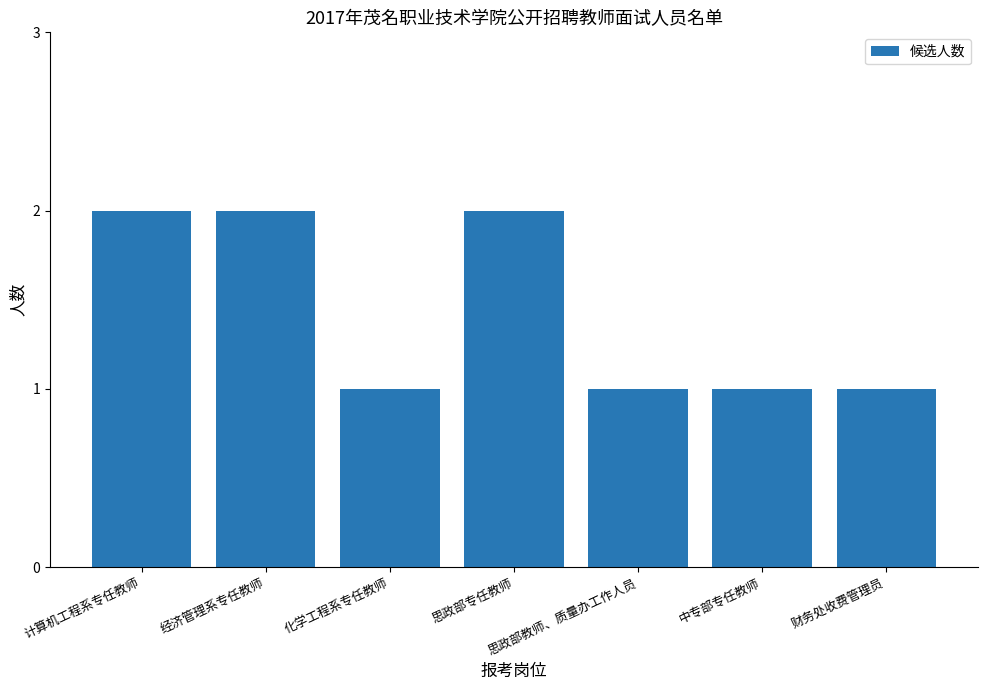

What is the label of the 1st bar from the left?

计算机工程系专任教师